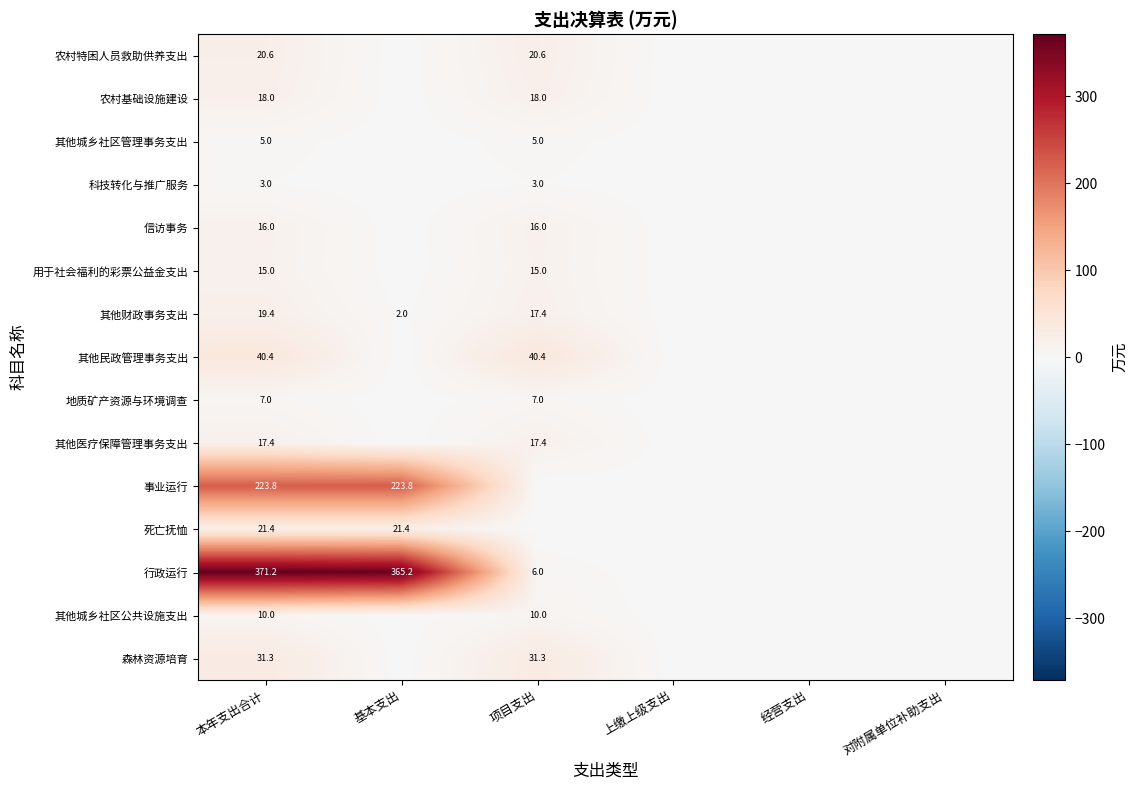

True or false: 事业运行 has a value of 223.8 at 基本支出.

True